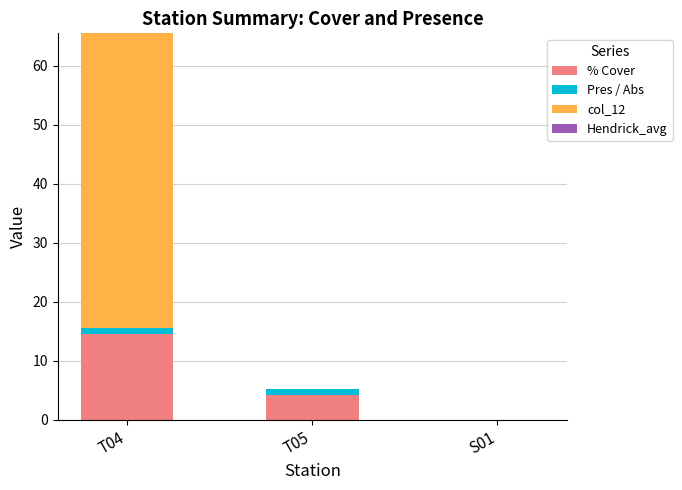

What is the sum of all % Cover values?

18.7